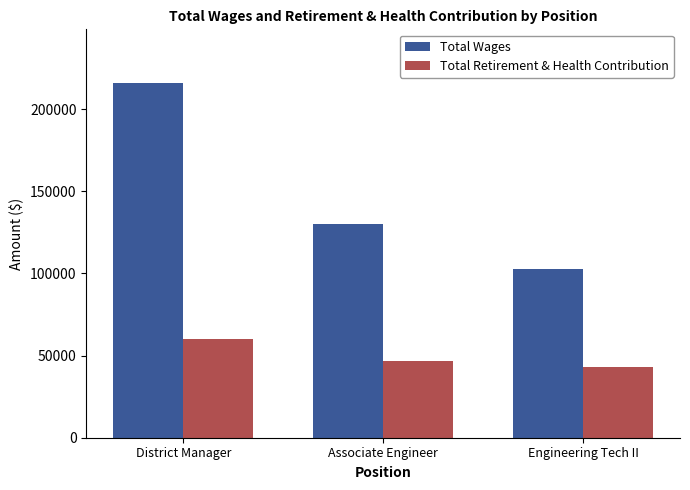

What value does the Total Retirement & Health Contribution series have at Associate Engineer, to the nearest 100?

46600